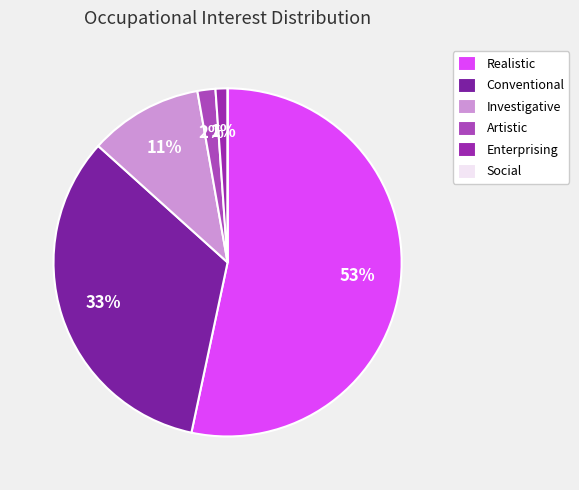

Between Conventional and Social, which is larger?

Conventional